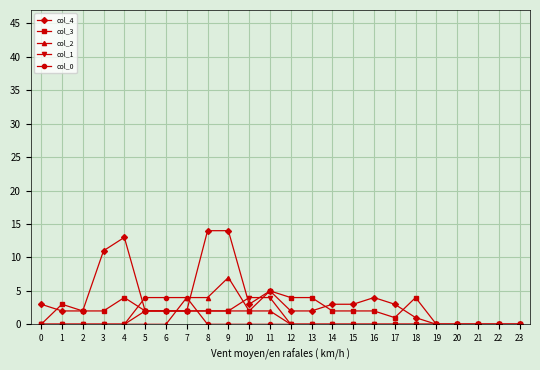

Which series has the largest range (max minus min)?

col_4